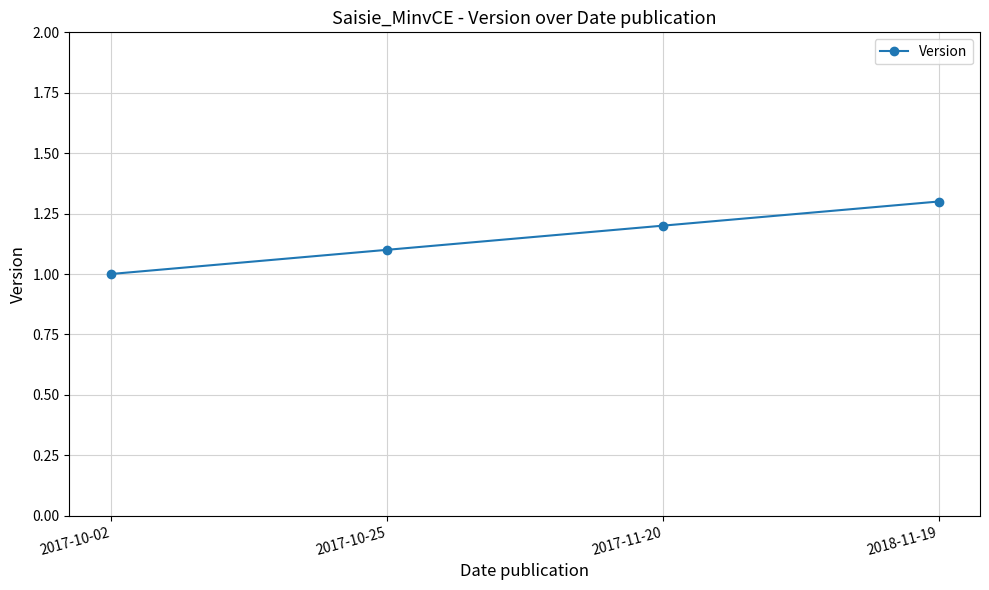

Rank the categories by value from highest to lowest.

2018-11-19, 2017-11-20, 2017-10-25, 2017-10-02